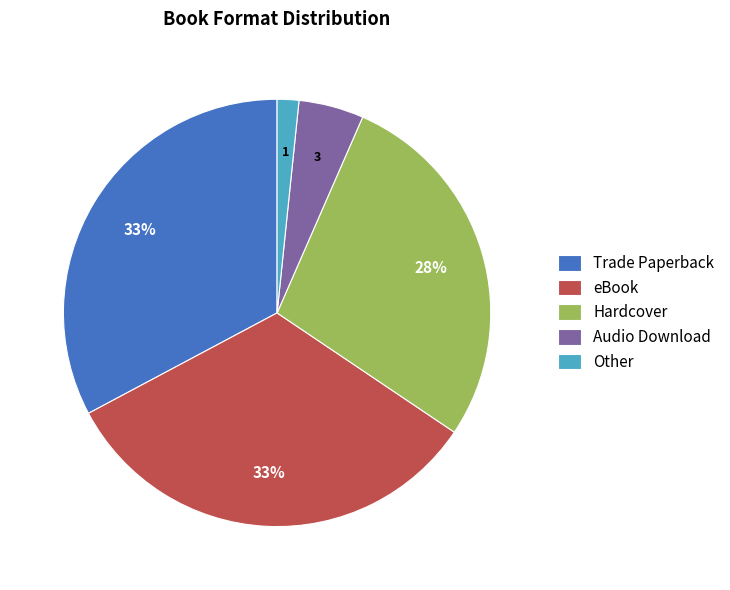

Which slice is the smallest?

Other